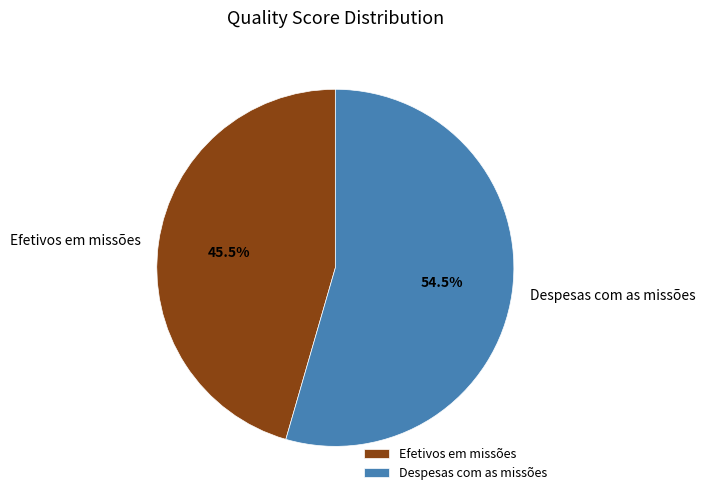

Rank the categories by value from highest to lowest.

Despesas com as missões, Efetivos em missões